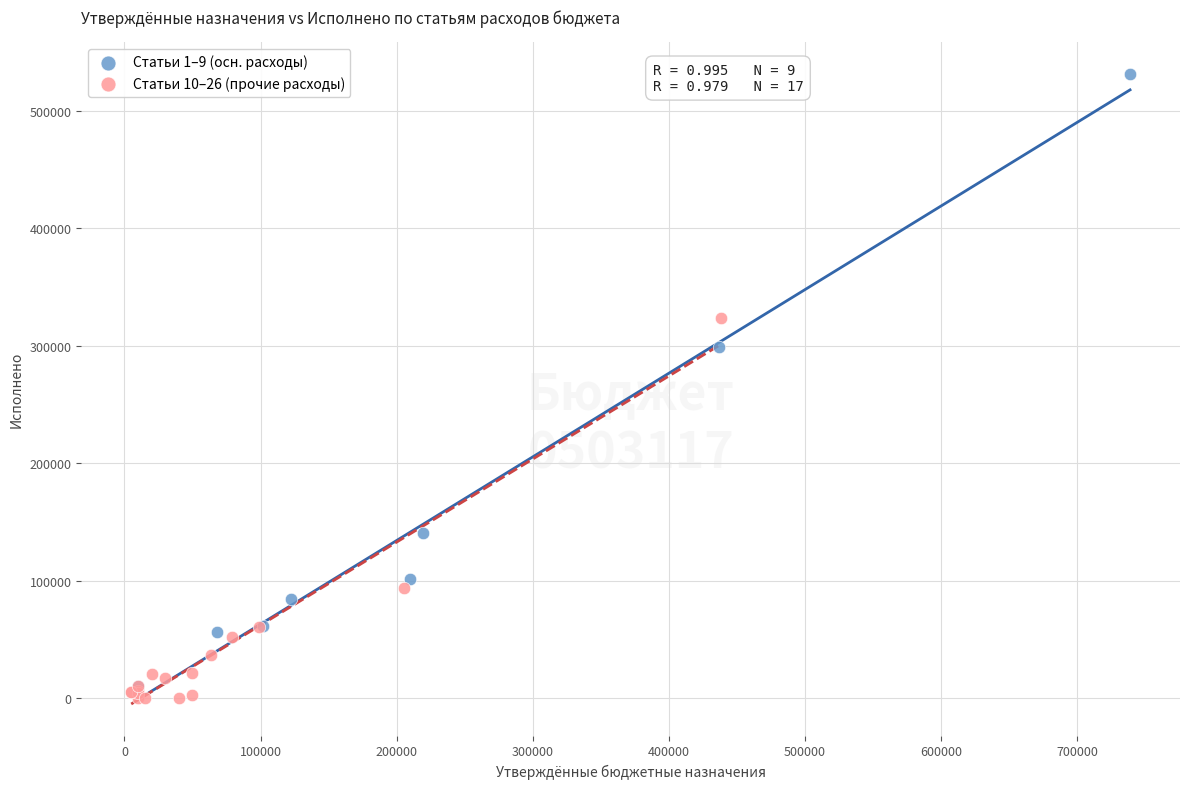

Which series reaches the maximum Y coordinate?

Статьи 1–9 (осн. расходы)